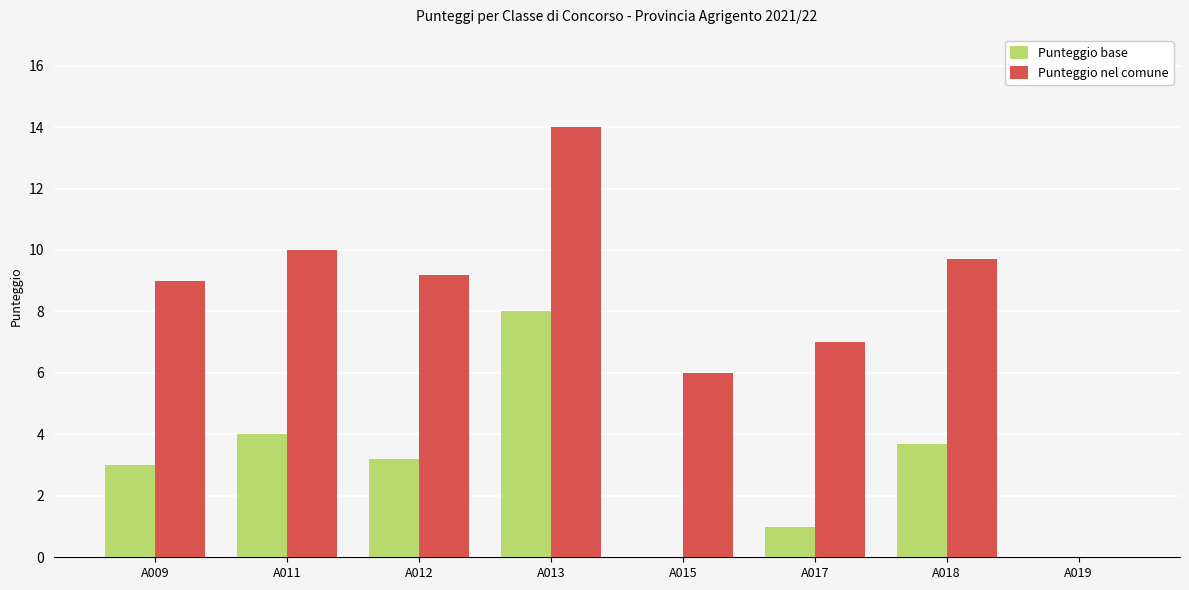

At which label does Punteggio base reach its peak?

A013